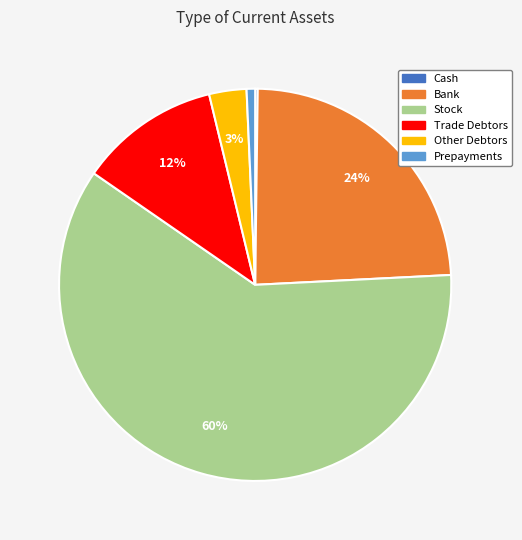

Between Bank and Trade Debtors, which is larger?

Bank